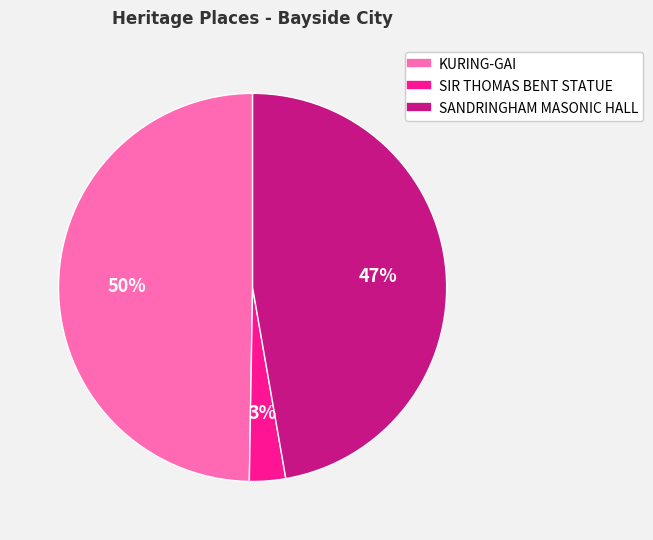

To the nearest percent, what percentage of the pie is SANDRINGHAM MASONIC HALL?

47%